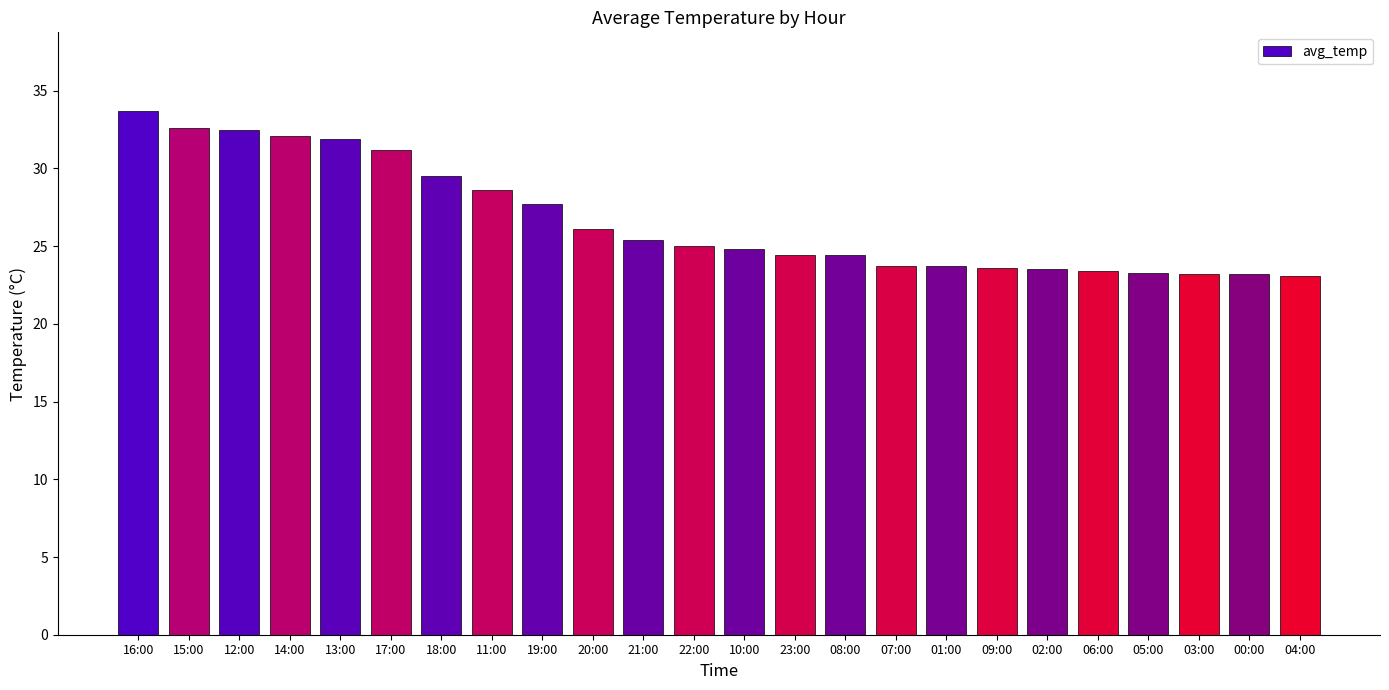

Are the bars horizontal?

No